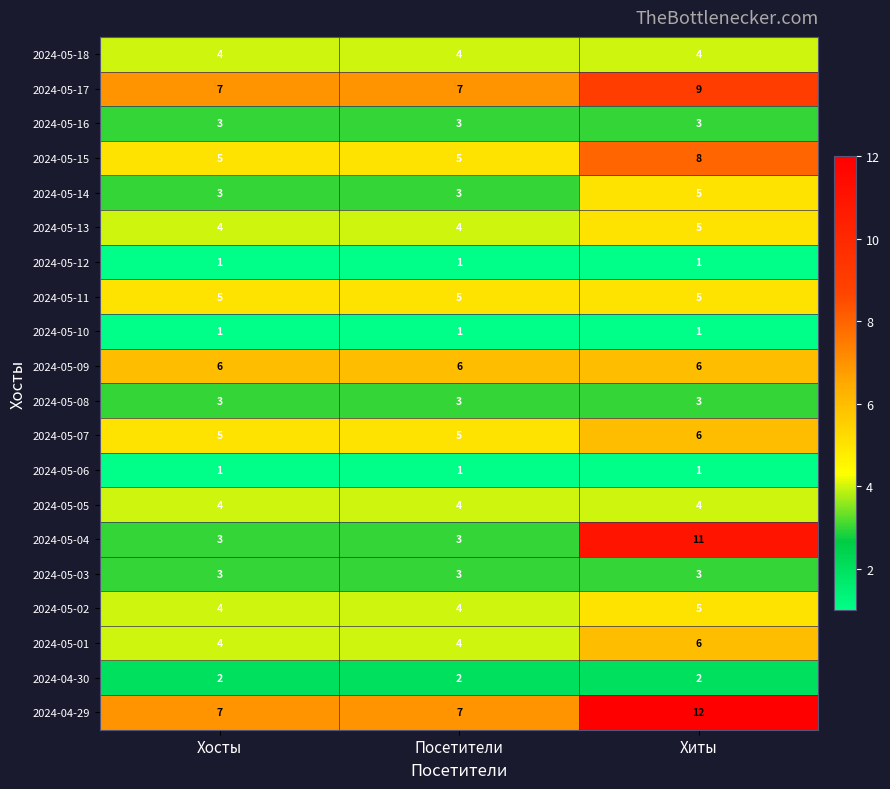

At how many categories does at least one series exceed 5?

3